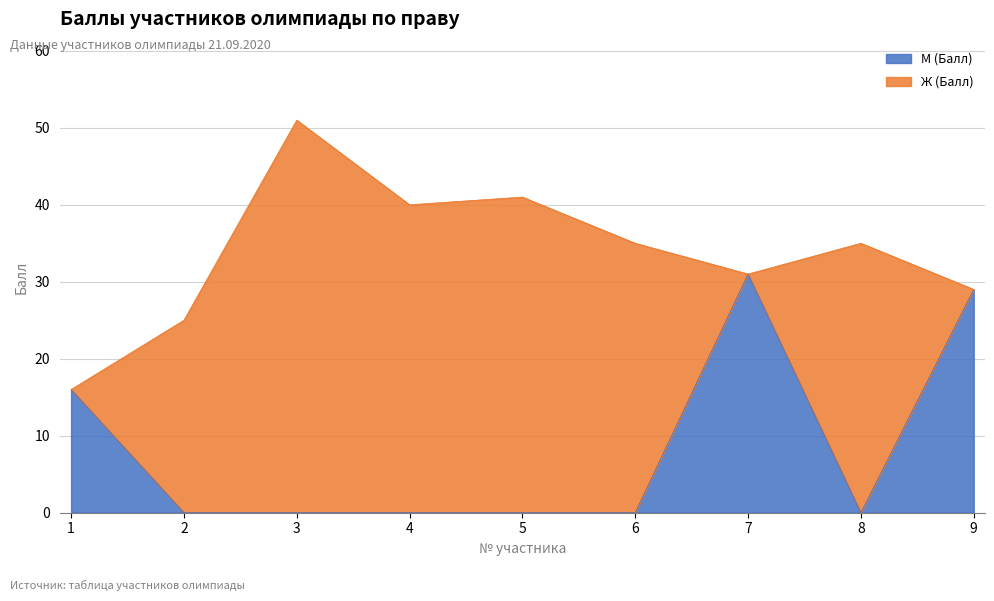

What is the difference between the maximum and second lowest values?

31